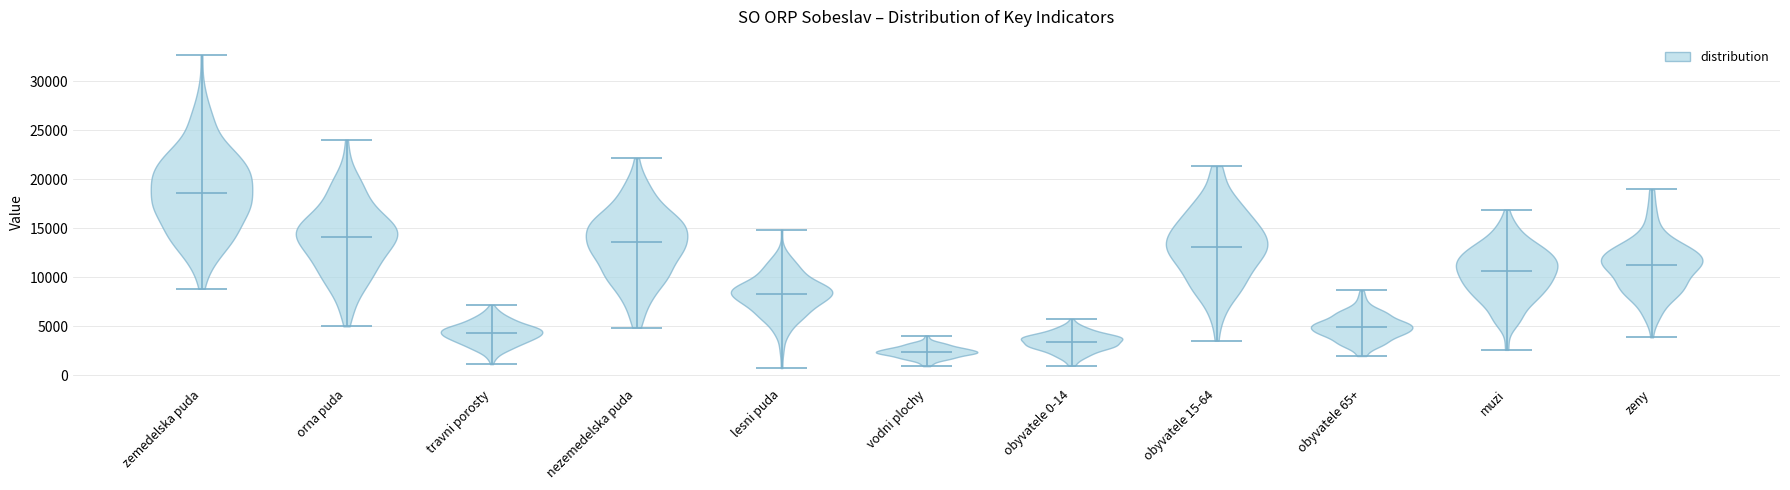

What is the lowest point the violin for muzi reaches on the y-axis? The values are not printed on the chart, so give them approximately, as read against the axis.

2500